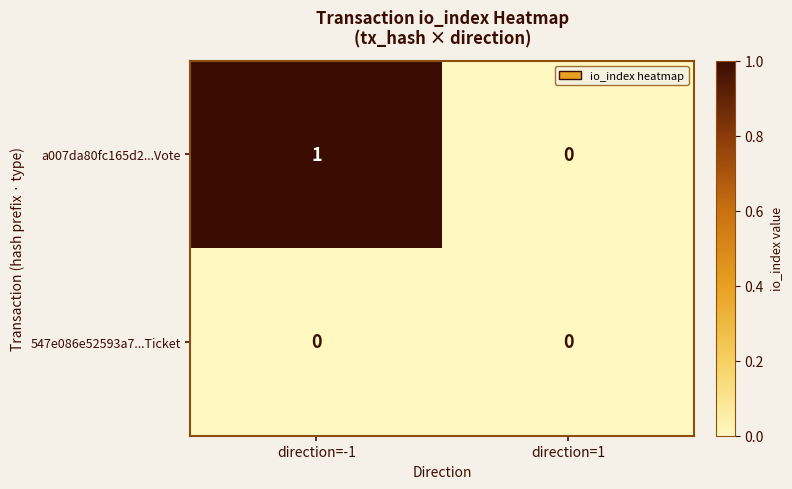

Rank the series at direction=-1 from lowest to highest value.

547e086e52593a7...Ticket, a007da80fc165d2...Vote